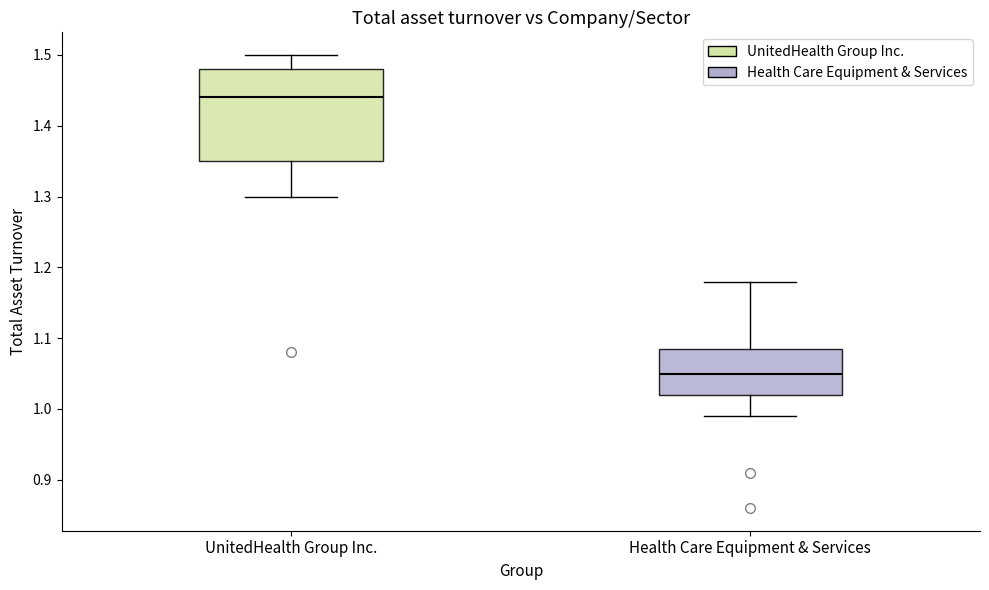

Reading left to right, transcribe this box plot: for each box, give where its median line is, the range the box spans, and where its two whiskers end, as read against the y-axis. The values are not printed on the chart, so give them approximately, as read against the axis.

UnitedHealth Group Inc.: median 1.44, box 1.35 to 1.48, whiskers 1.30 to 1.50
Health Care Equipment & Services: median 1.05, box 1.02 to 1.09, whiskers 0.99 to 1.18